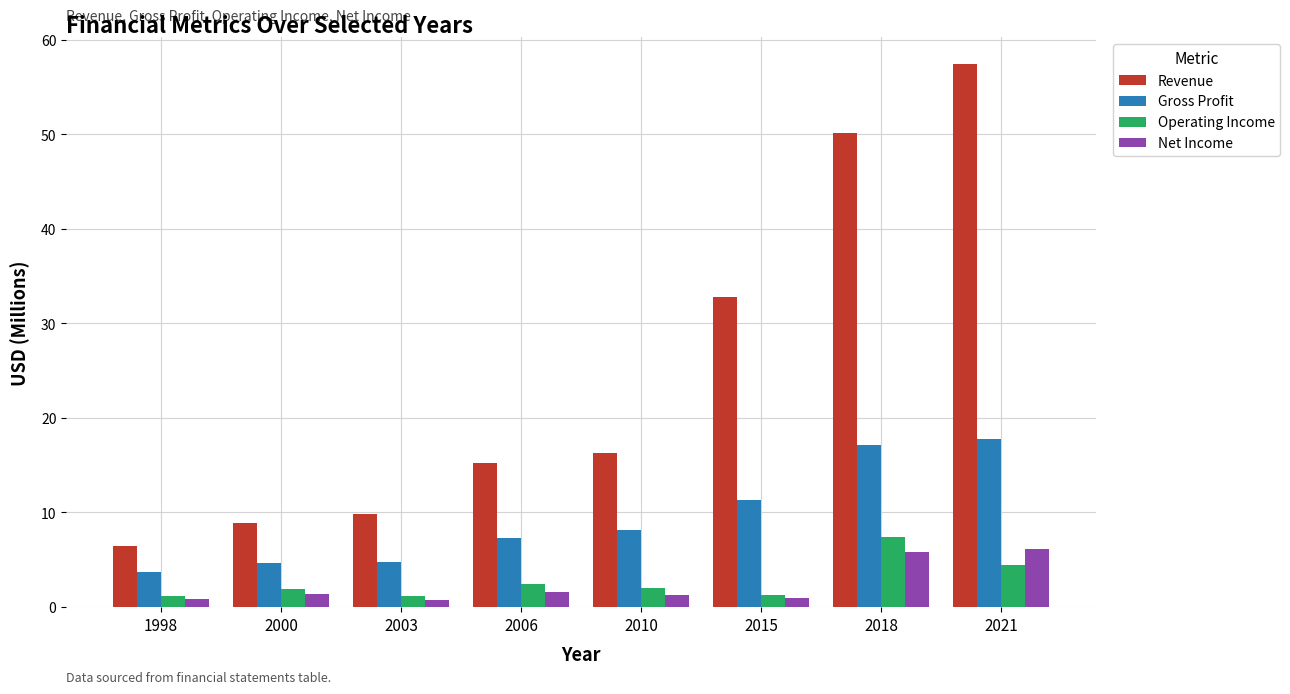

The Revenue series shows 50.2 at 2018. True or false?

True